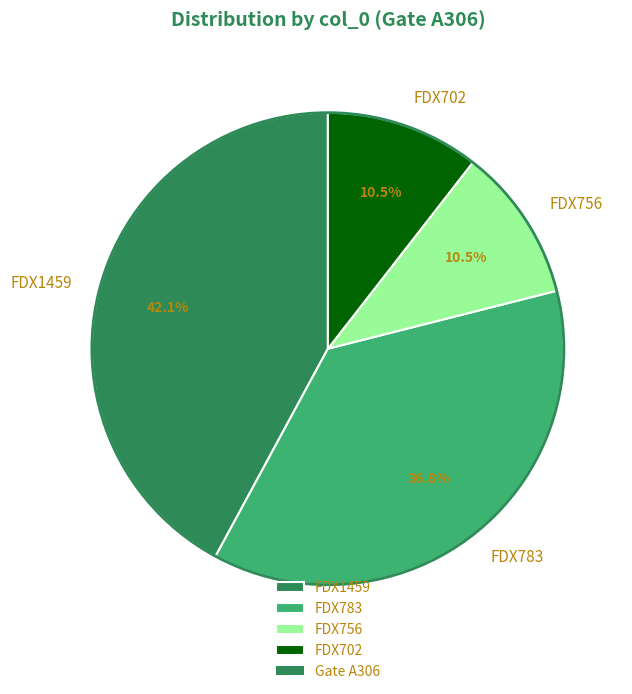

Which category has the biggest portion of the pie?

FDX1459